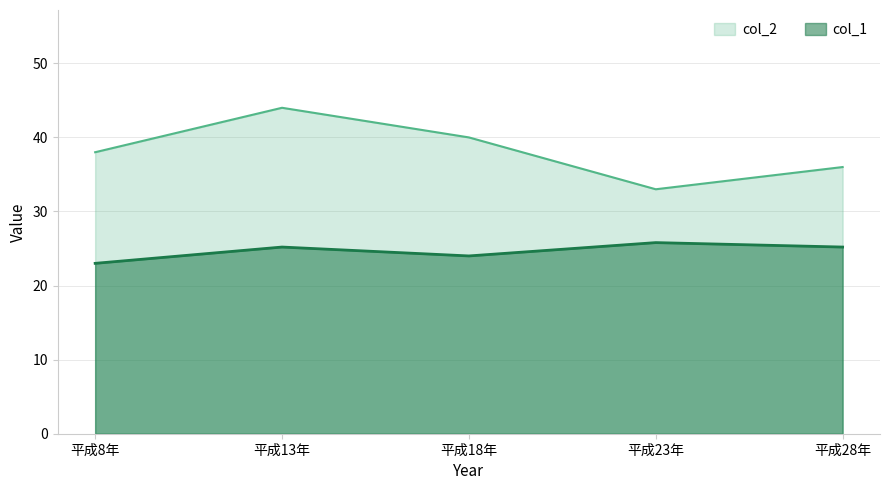

What position from the right is 平成28年?

1